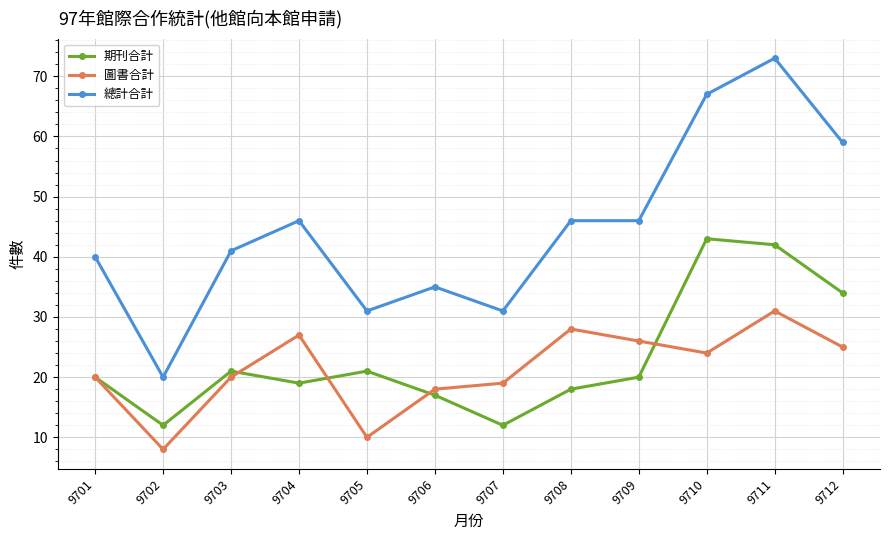

The value of 圖書合計 at 9701 is 20. True or false?

True